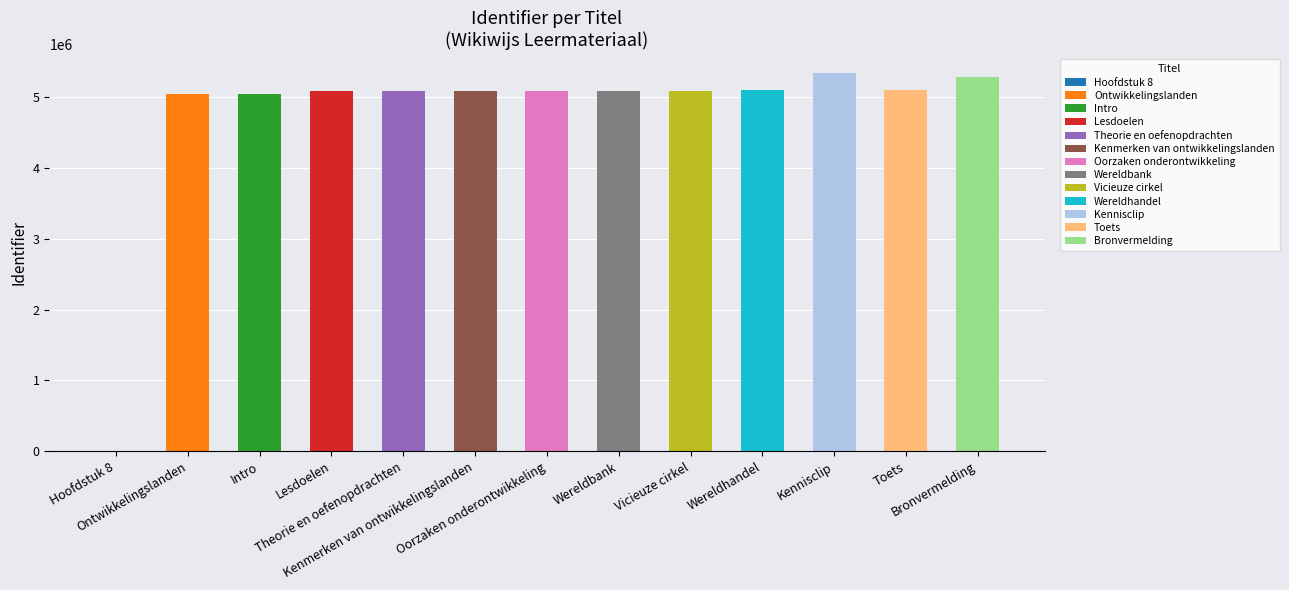

Where is the data nearest to the value 2671502?

Ontwikkelingslanden